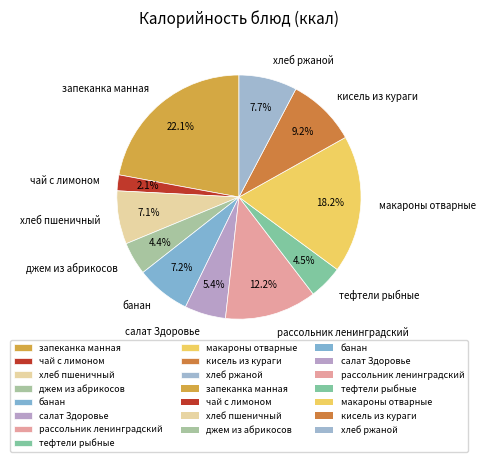

To the nearest percent, what percentage of the pie is банан?

7%